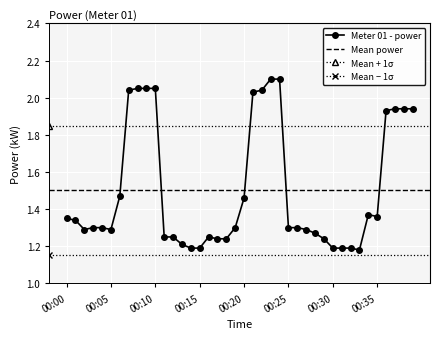

What is the minimum value shown in the chart?

1.2